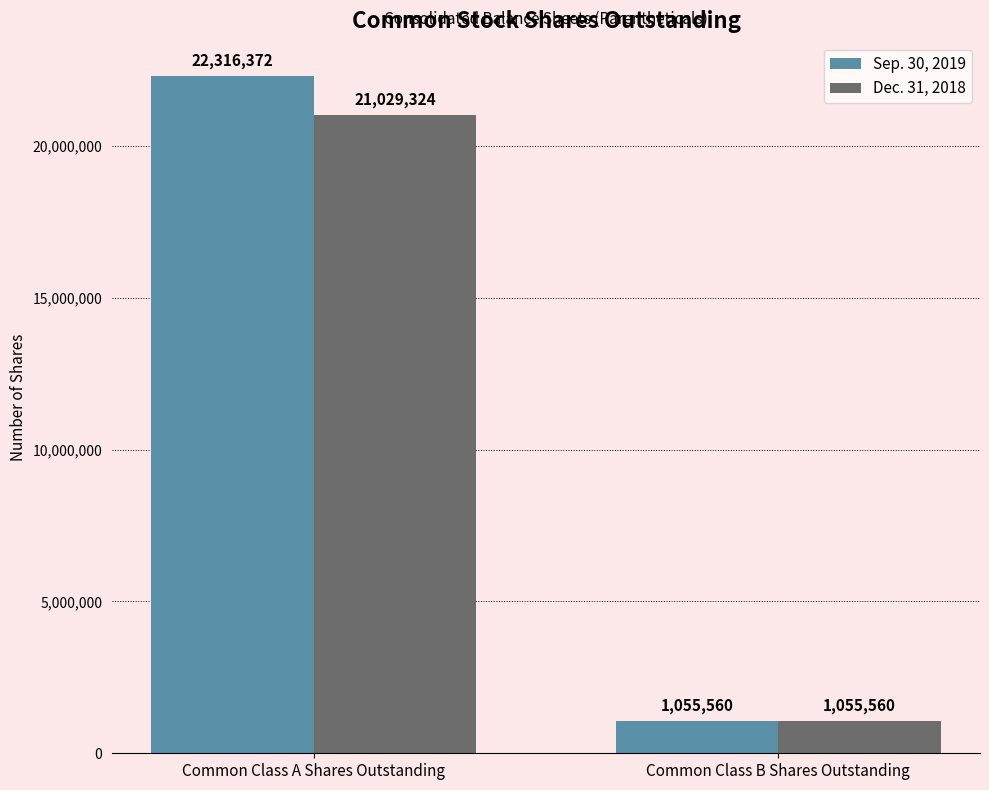

What is the approximate value of Sep. 30, 2019 at Common Class B Shares Outstanding, to the nearest 10?

1055560